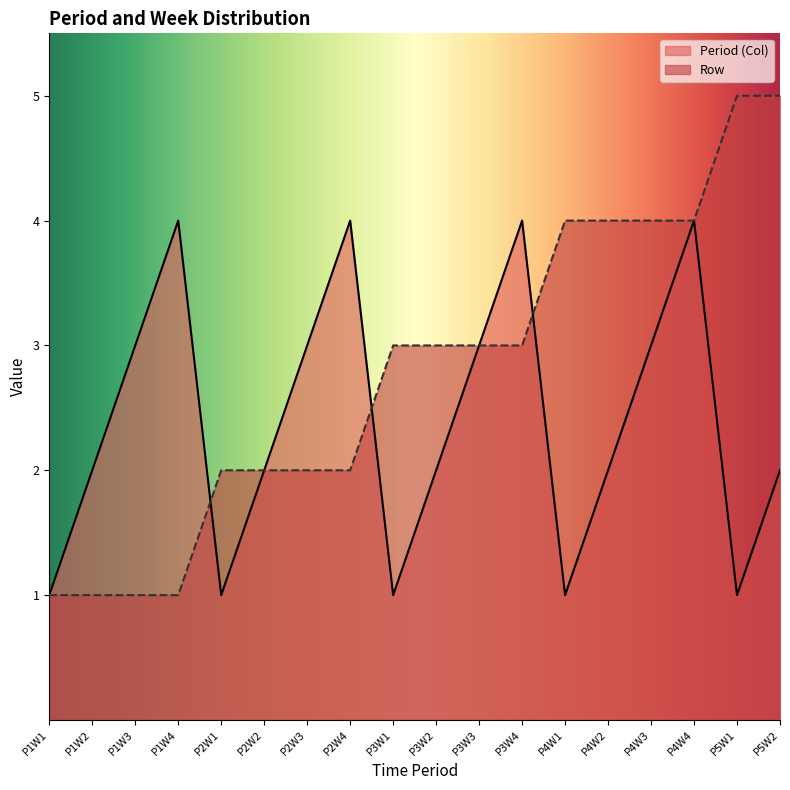

At which label is Row closest to 3?

P3W1